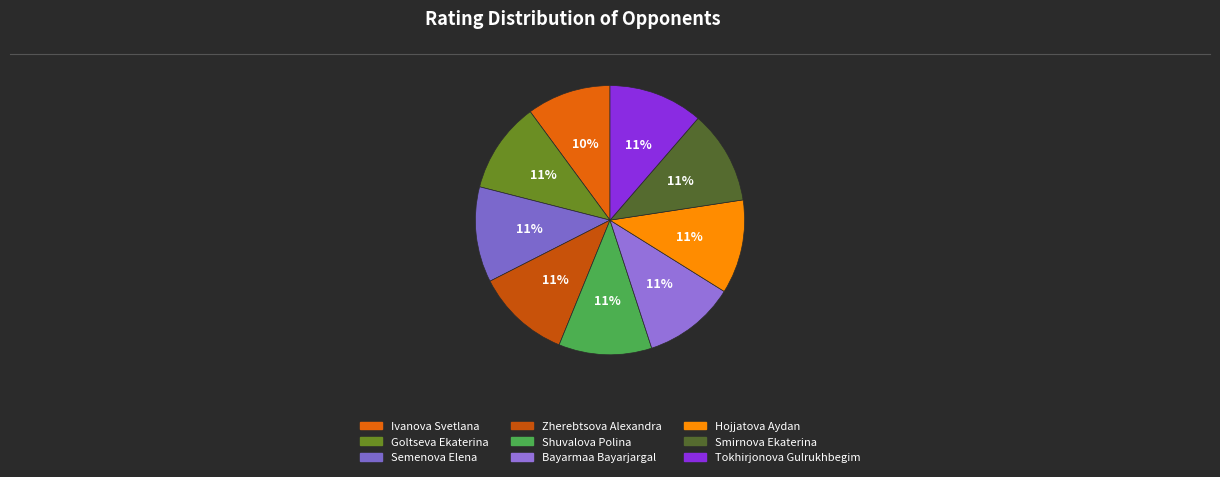

Rank the categories by value from lowest to highest.

Ivanova Svetlana, Goltseva Ekaterina, Bayarmaa Bayarjargal, Shuvalova Polina, Smirnova Ekaterina, Hojjatova Aydan, Zherebtsova Alexandra, Tokhirjonova Gulrukhbegim, Semenova Elena